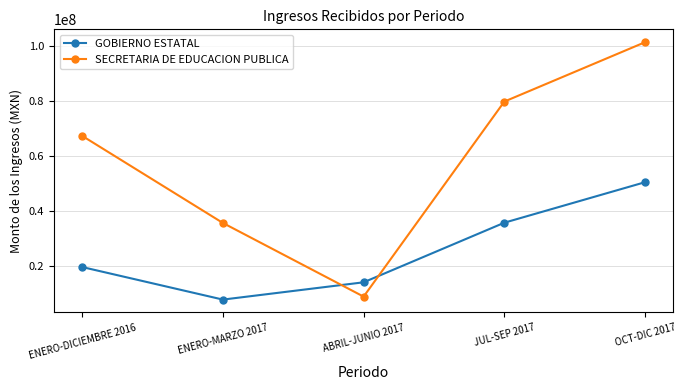

What is the label of the 4th point from the left?

JUL-SEP 2017